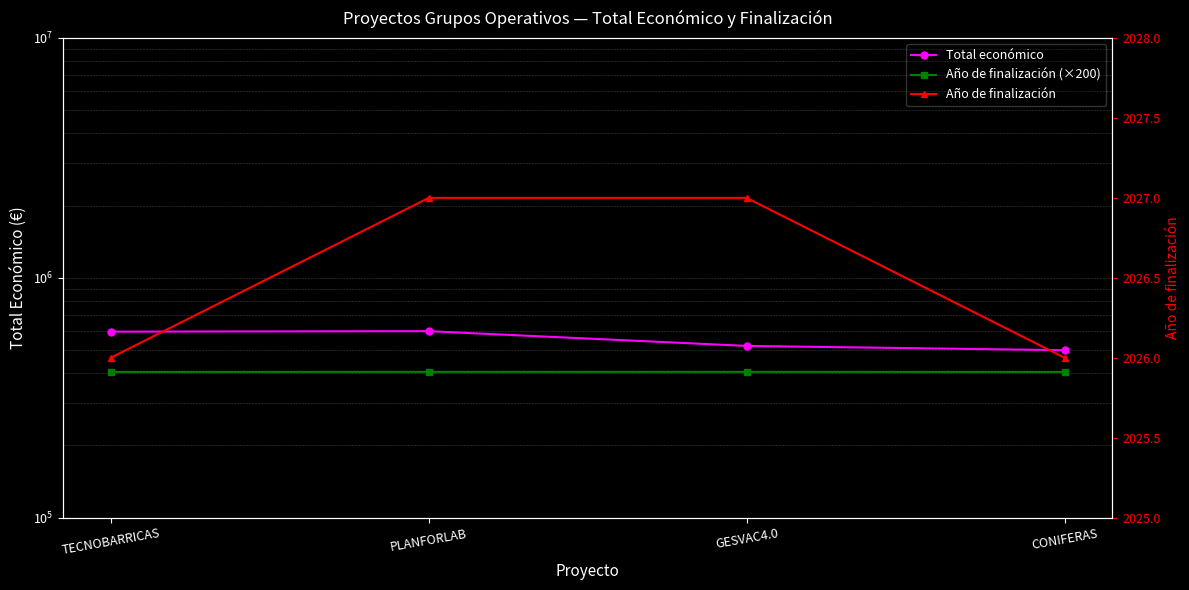

Rank the series by their average value, from lowest to highest.

Año de finalización, Año de finalización (×200), Total económico